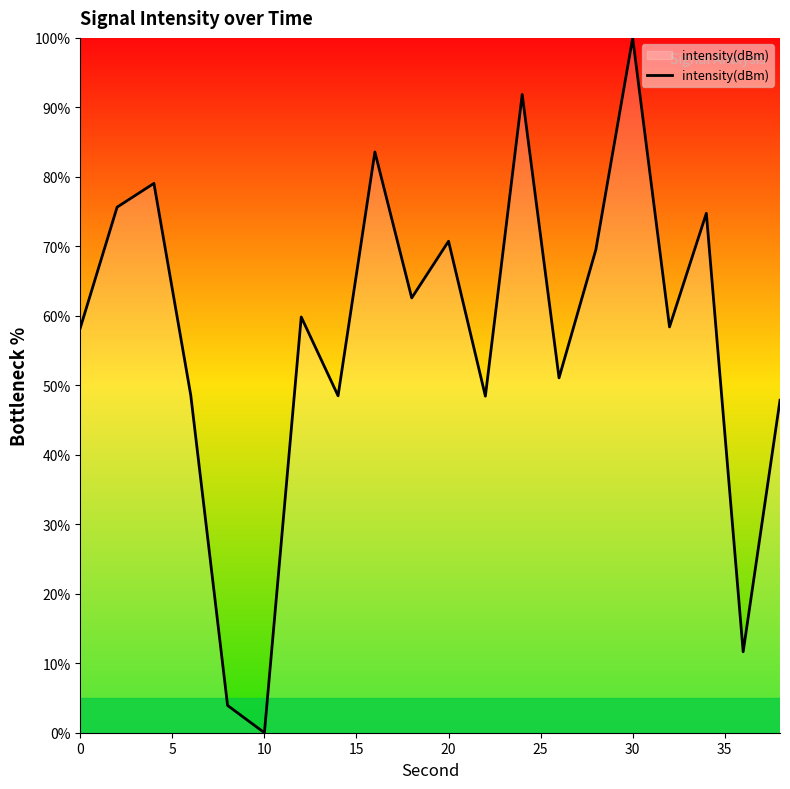

Does the chart have visible grid lines?

No